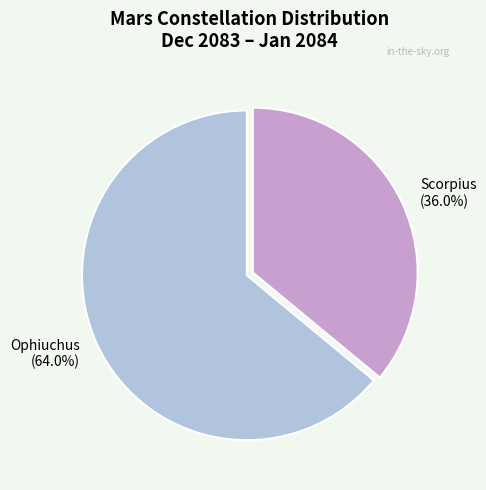

Rank the categories by value from lowest to highest.

Scorpius, Ophiuchus